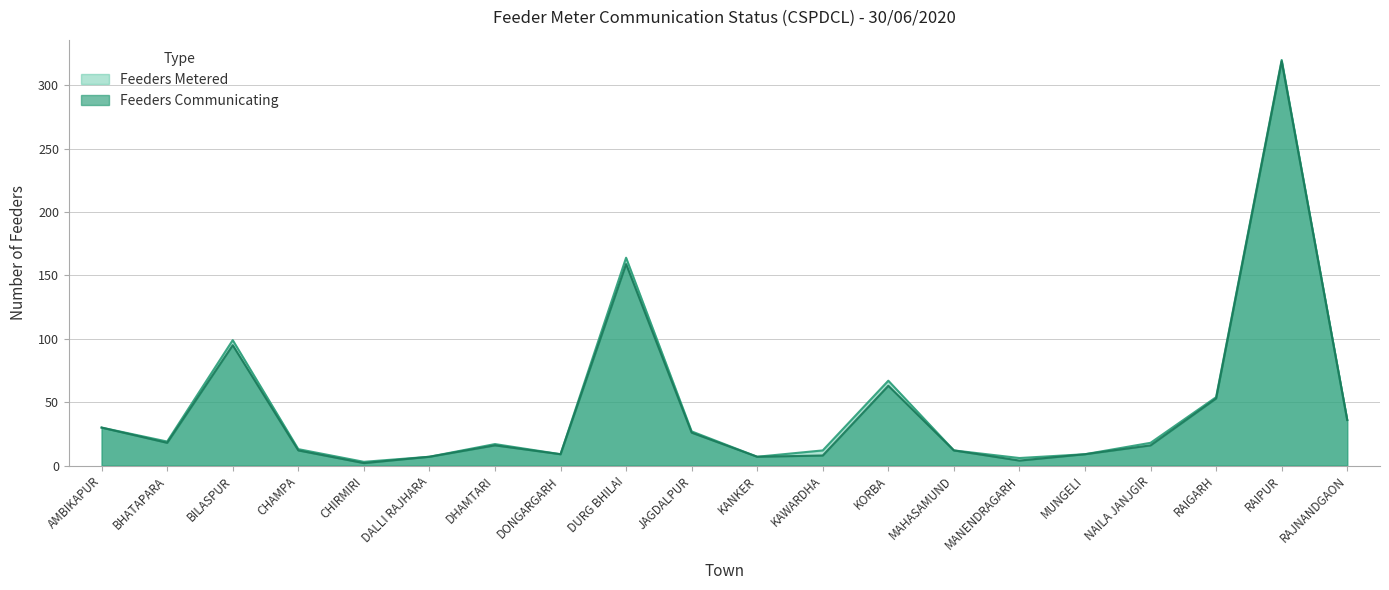

Where is the first local minimum for Feeders Communicating?

BHATAPARA